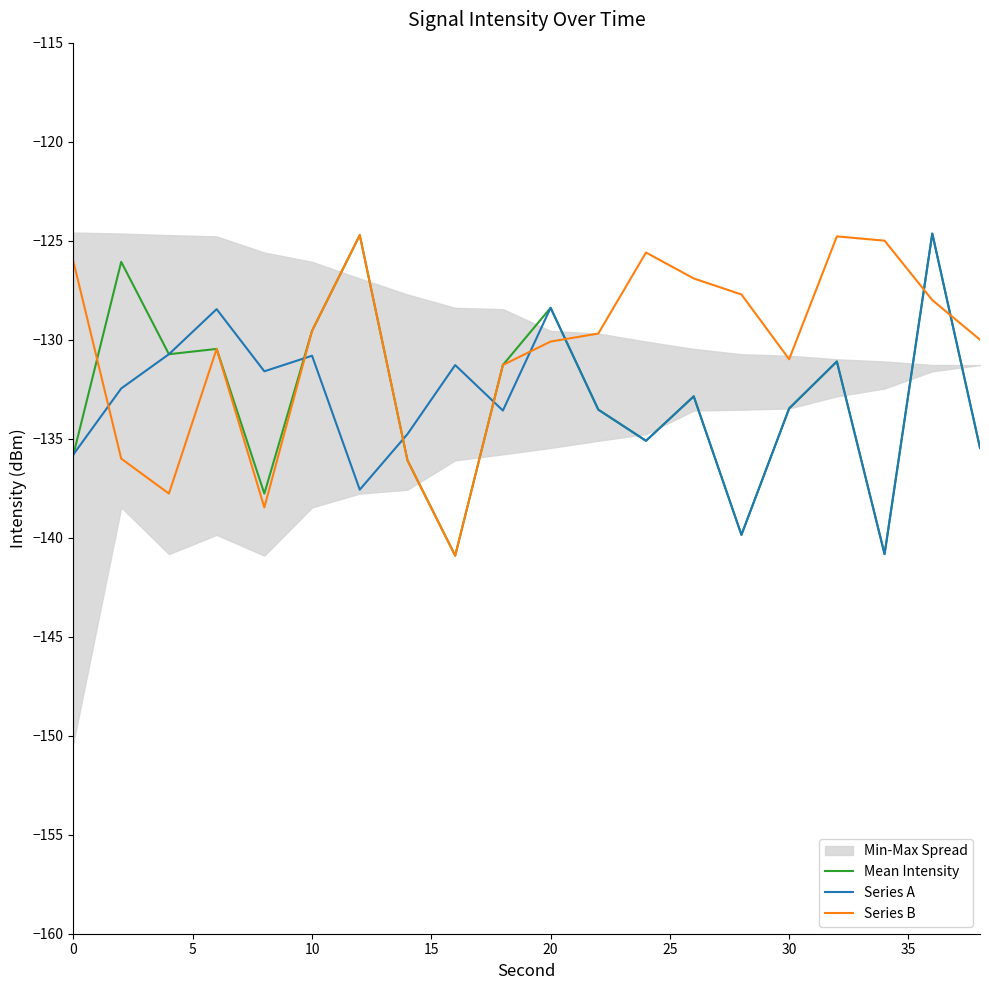

Is this an area chart (filled region under the line)?

No